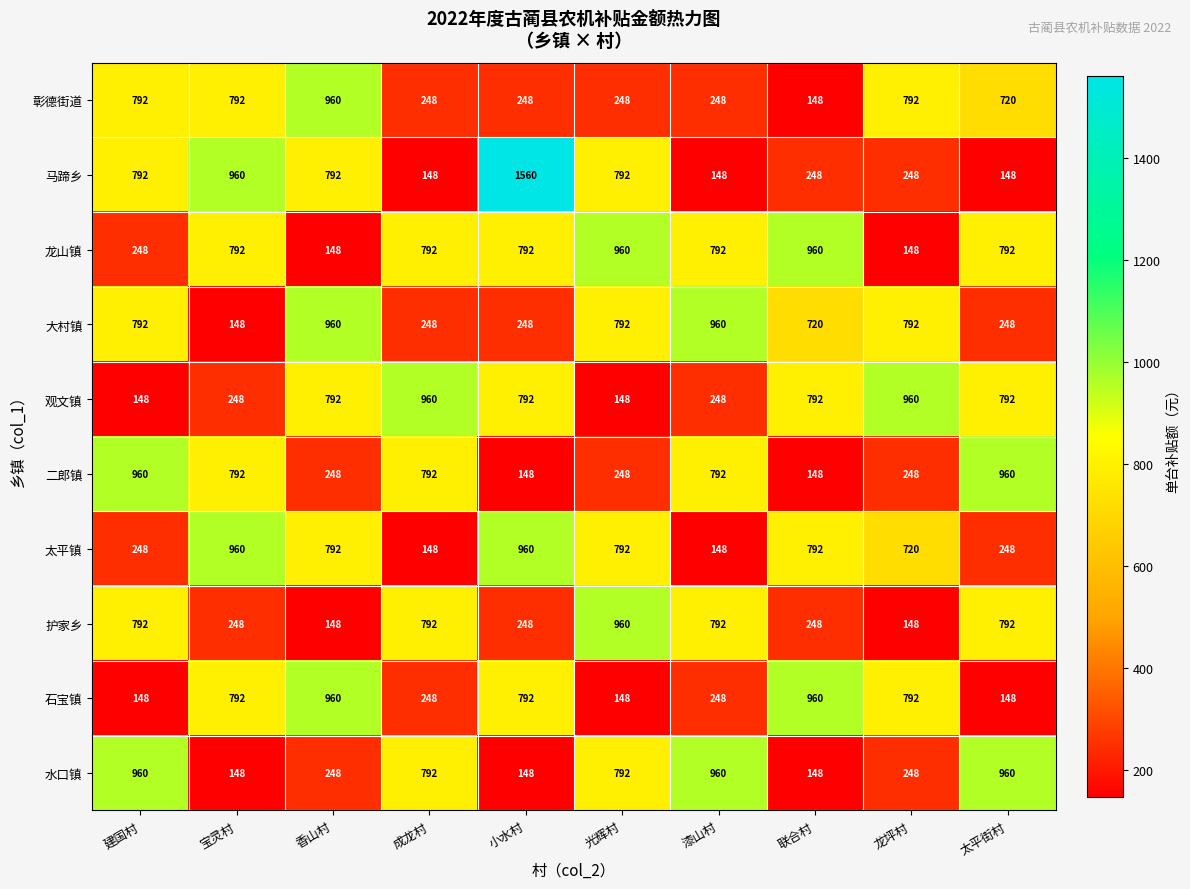

What is the spread (max minus min) of values at 宝灵村?

812